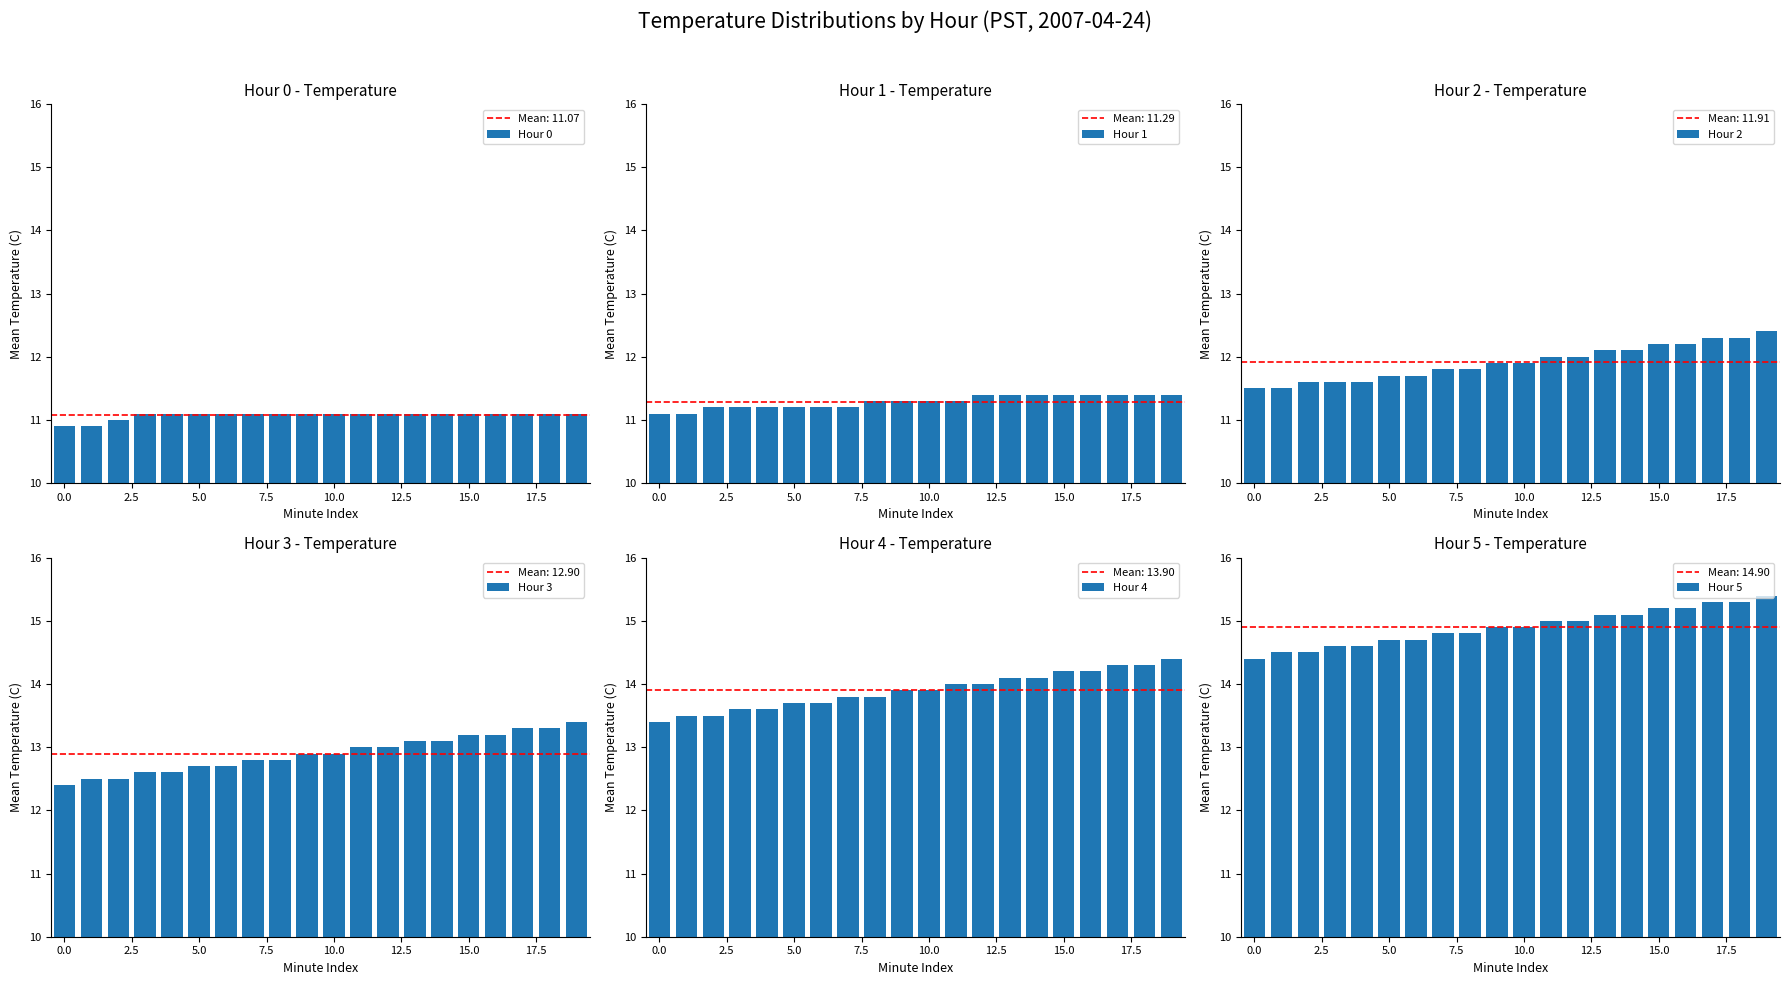

The value of Hour 0 at 5.0 is 17.0. True or false?

False